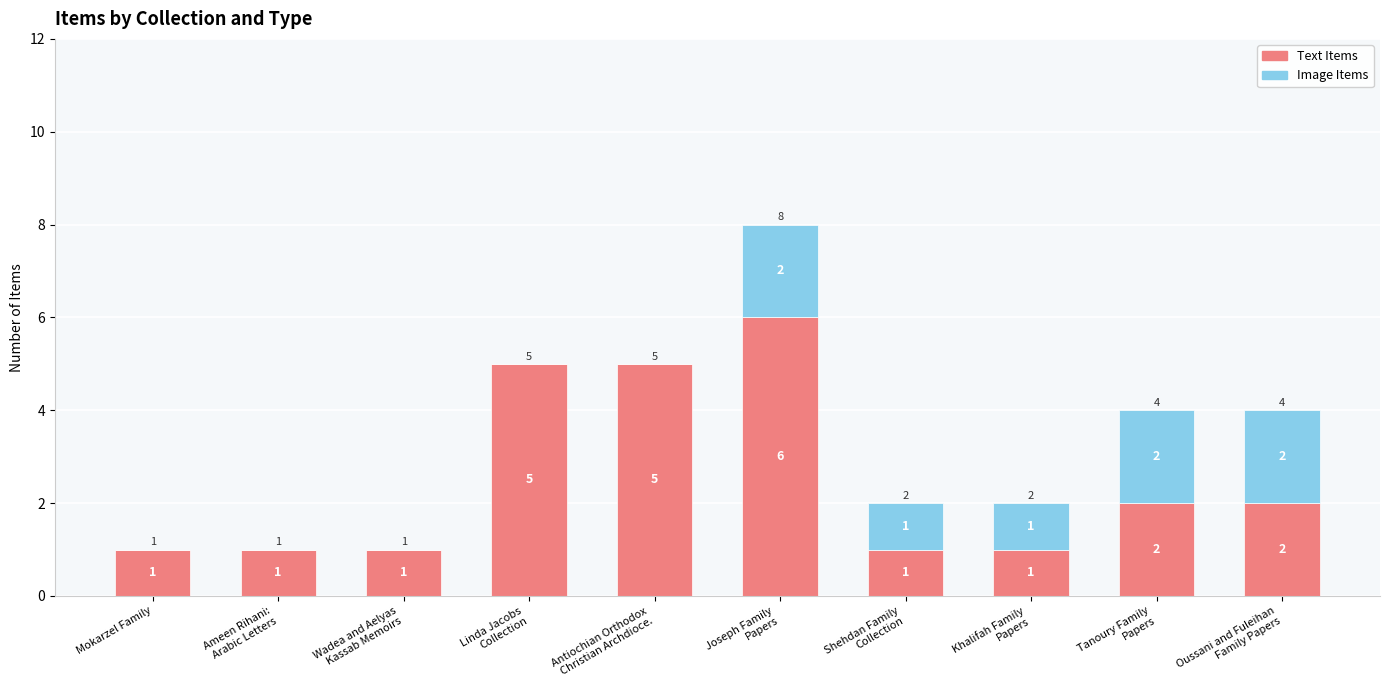

What is the maximum value for Text Items?

6